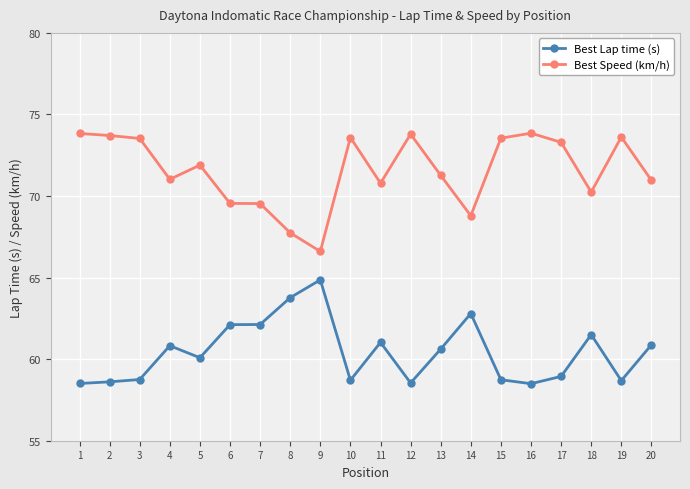

What is the difference between the maximum and minimum values in the Best Speed (km/h) series?

7.2